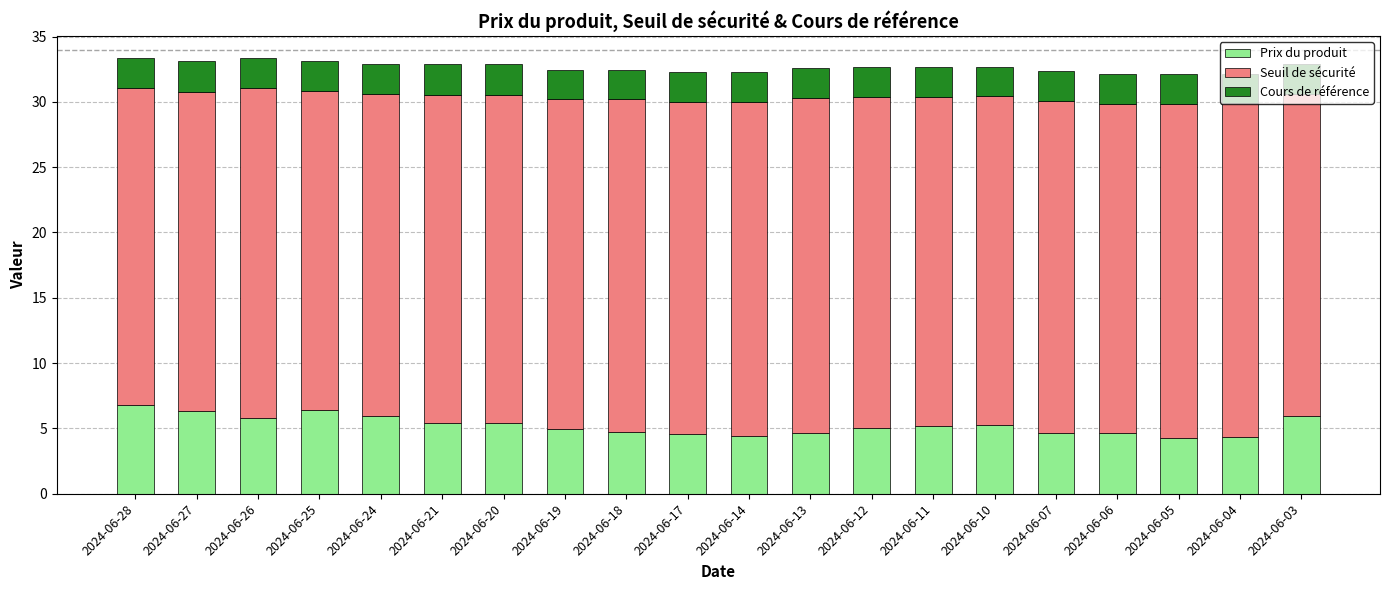

What is the total value across all series at 2024-06-17?

32.3